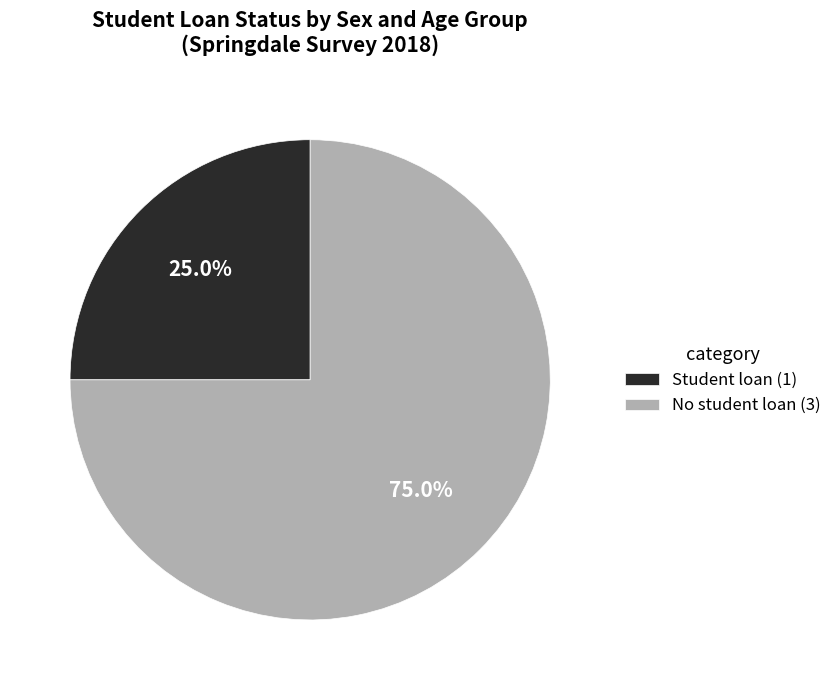

What percentage do No student loan and Student loan together represent?

100.0%